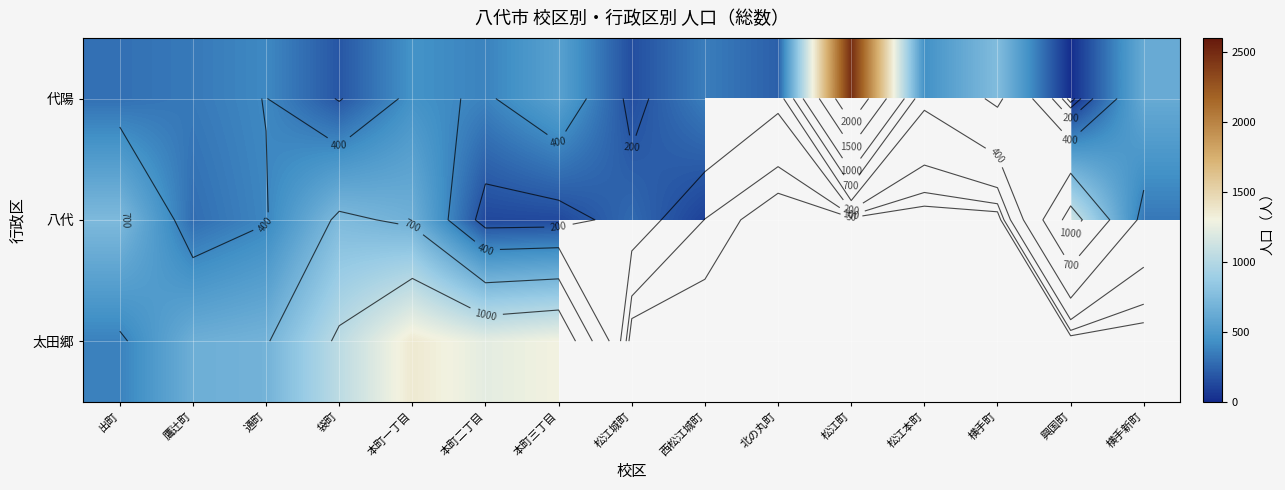

Which series has the largest total across all categories?

代陽